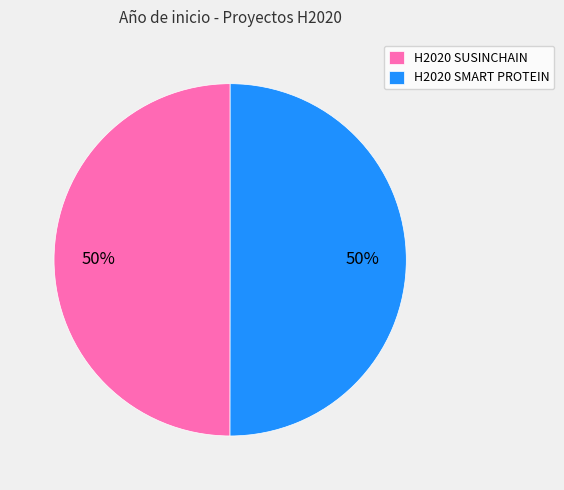

What percentage is the H2020 SMART PROTEIN slice, to the nearest percent?

50%